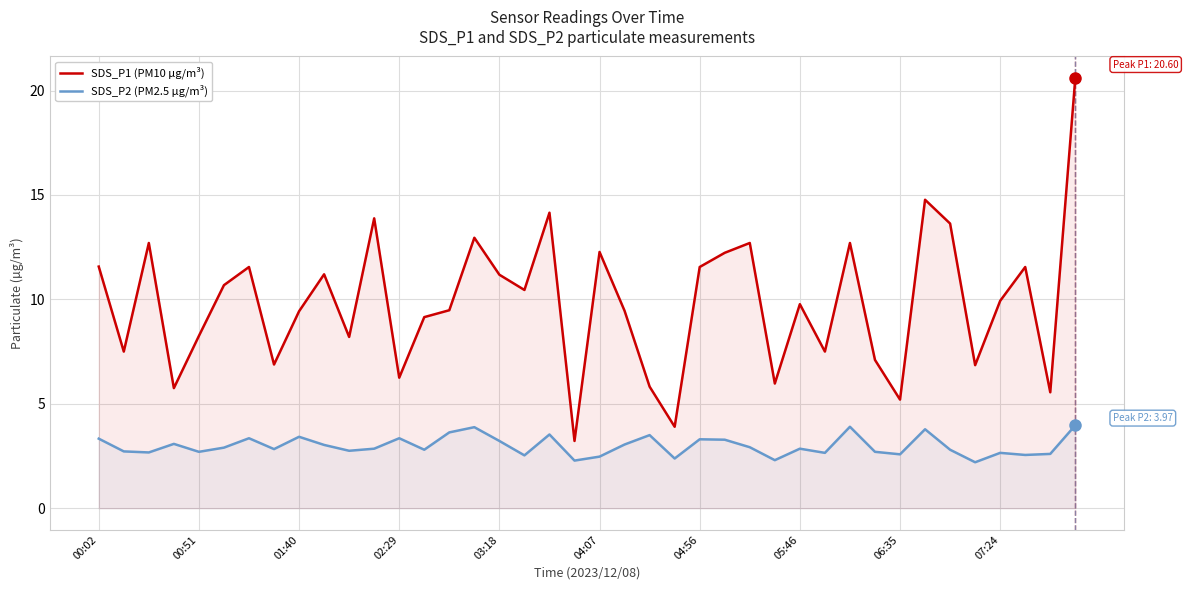

What is the average value of the SDS_P2 (PM2.5 µg/m³) series?

3.0